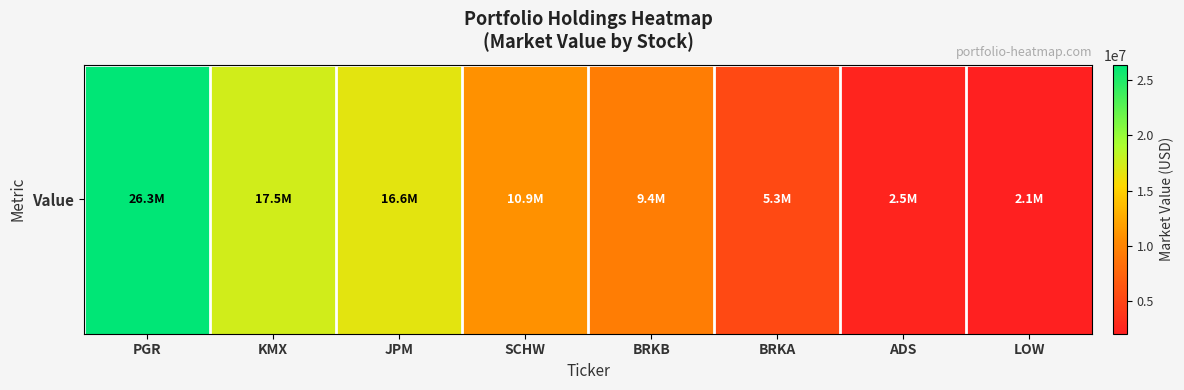

What is the ratio of the value at BRKB to the value at JPM?

0.6